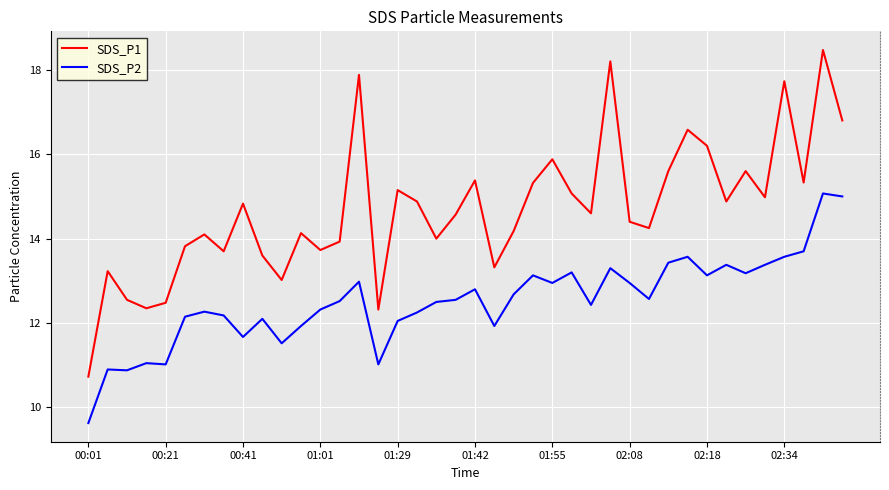

Which series has the largest total across all categories?

SDS_P1